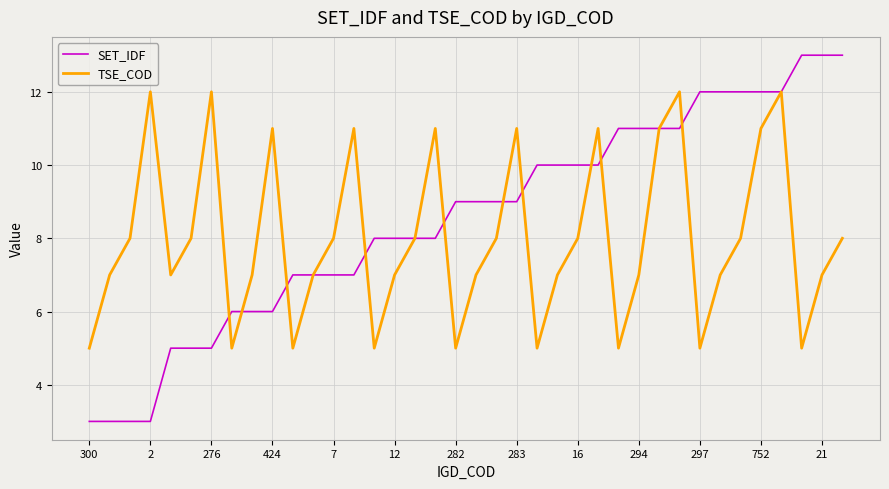

What is the smallest value displayed?

3